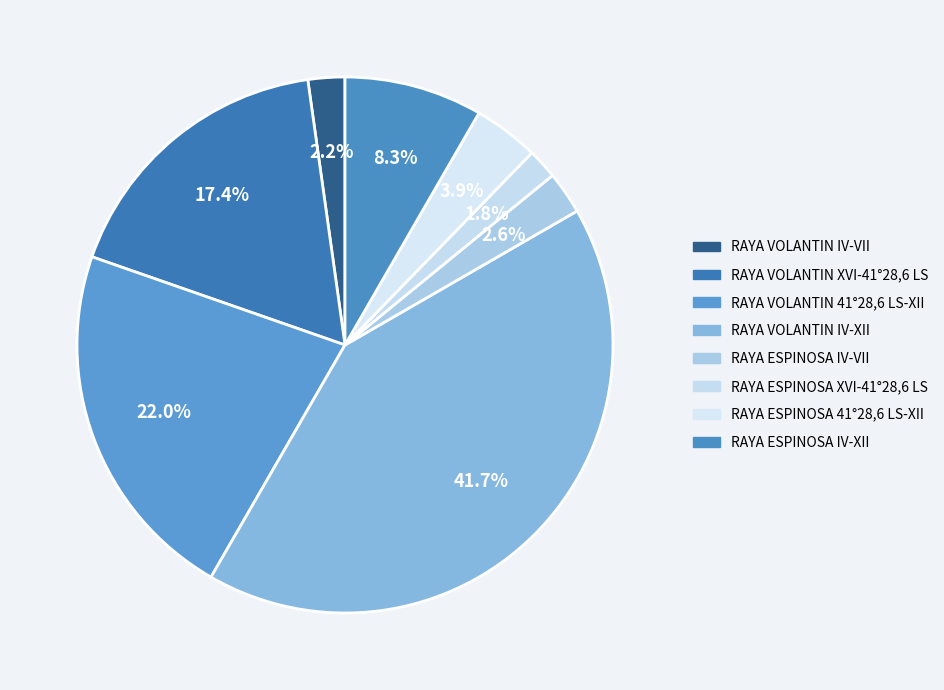

Is there a majority slice in this chart?

No